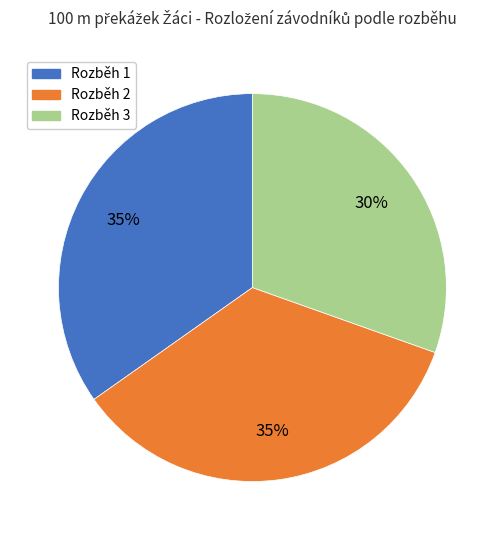

Combined, do Rozběh 3 and Rozběh 1 account for over 50%?

Yes